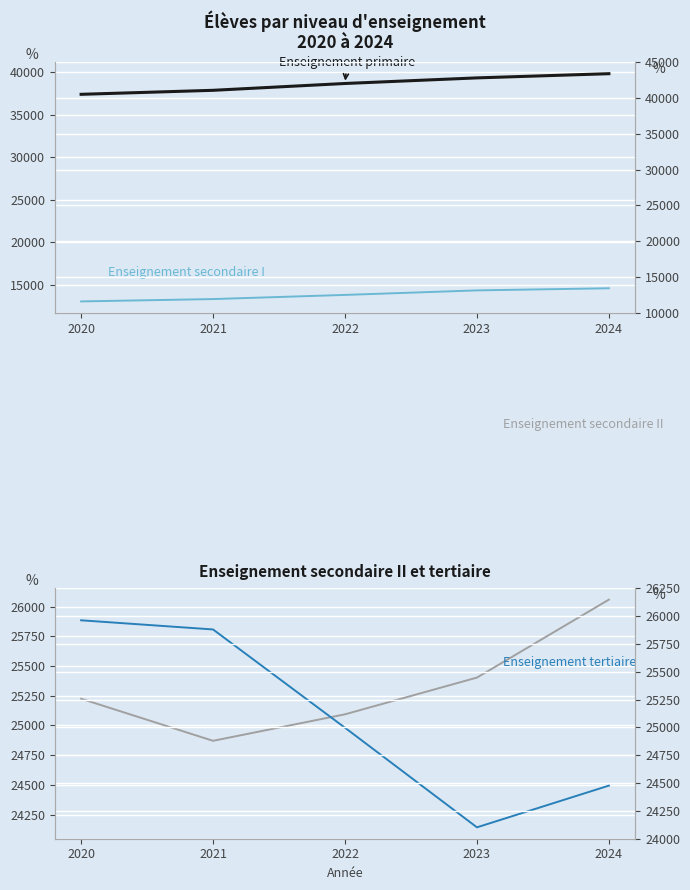

Count the Enseignement secondaire II values in the range 25094 to 25403.

3